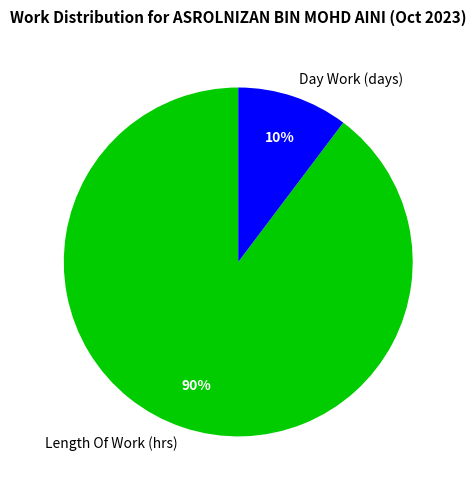

Is it true that Day Work (days) is 1% of the pie?

False